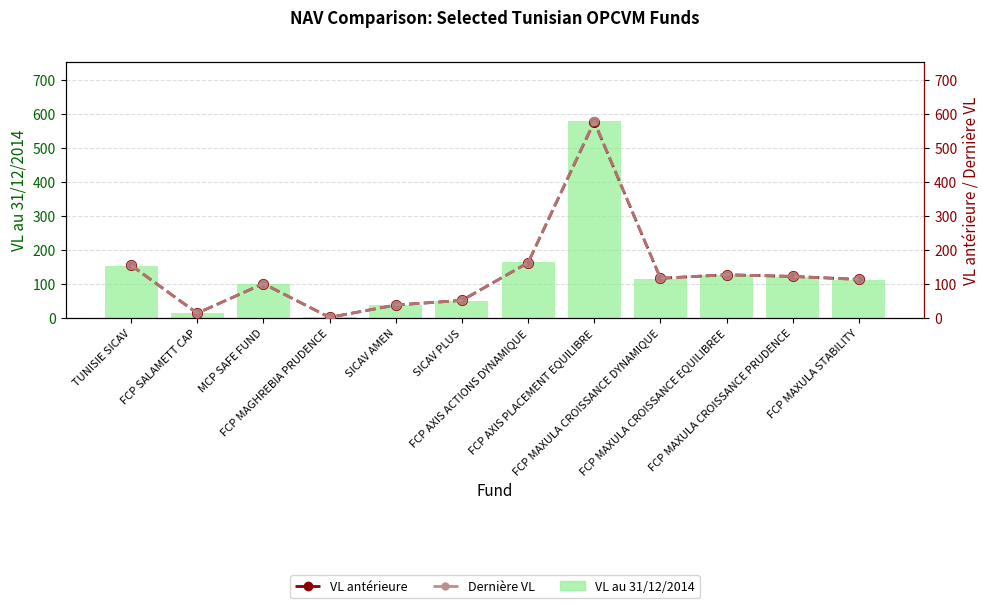

What is the difference between the second highest and minimum values in the Dernière VL series?

161.1